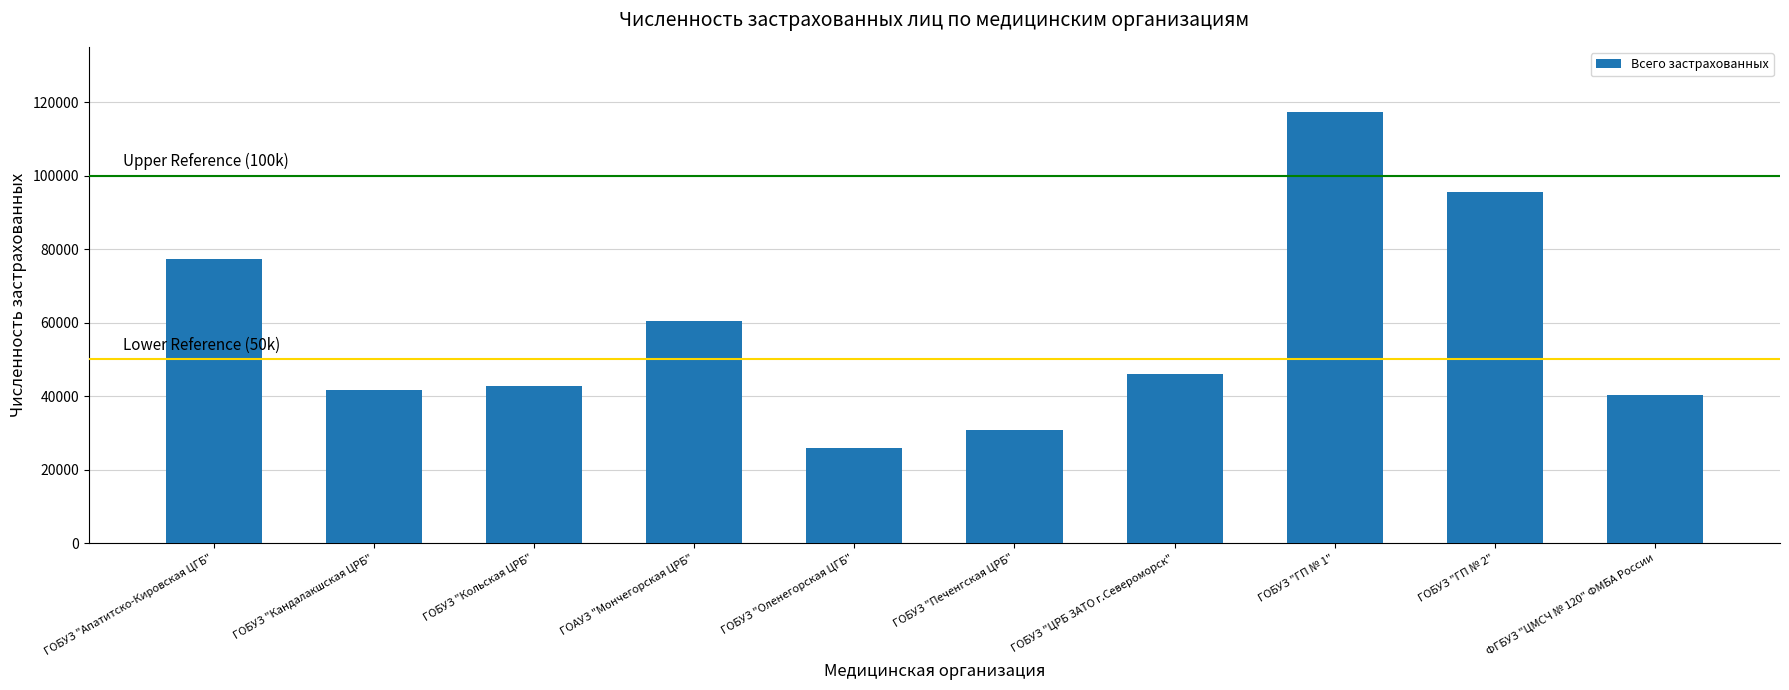

What is the minimum value shown in the chart?

25880